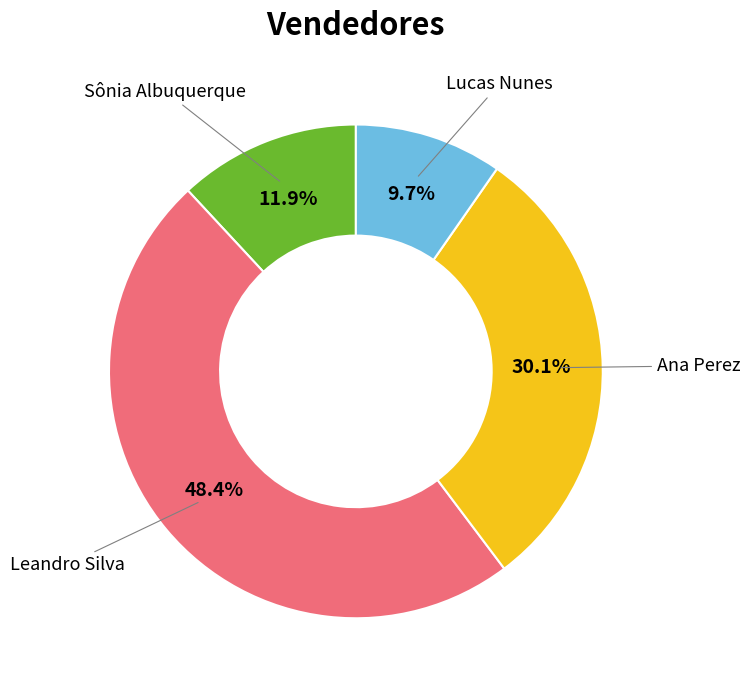

Is there any slice that represents more than half of the pie?

No